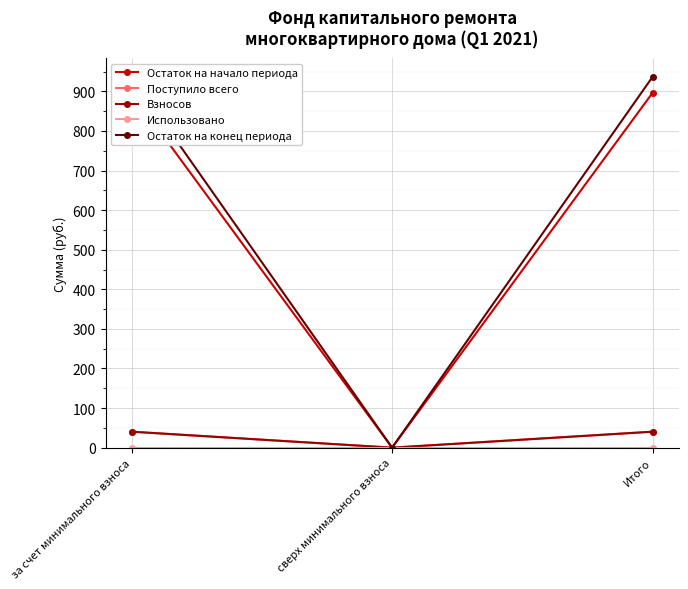

Which series has the largest total across all categories?

Остаток на конец периода